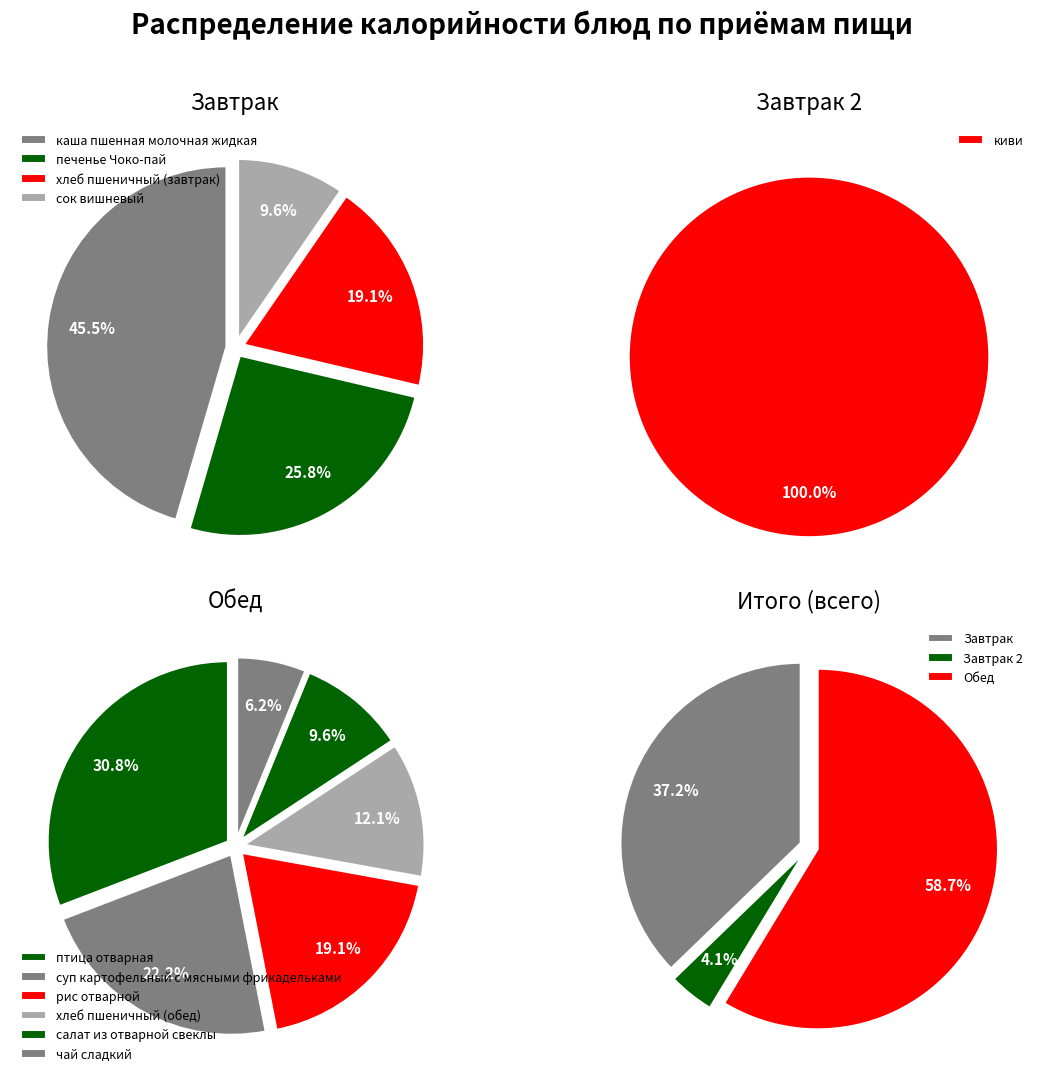

True or false: каша пшенная молочная жидкая accounts for 17% of the total.

True